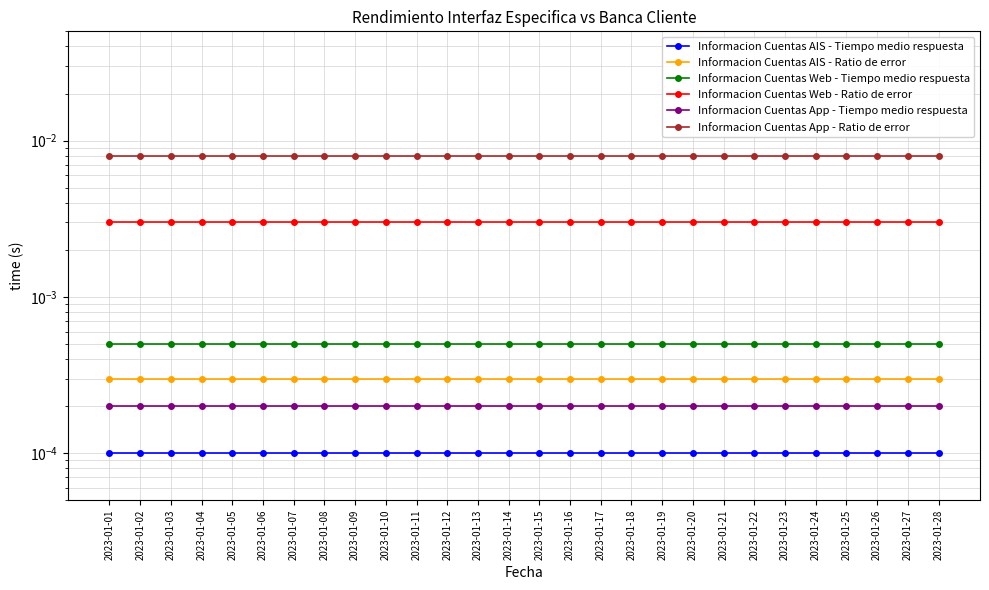

Reading right to left, extract all data points from this chart.

Informacion Cuentas AIS - Tiempo medio respuesta: 2023-01-28=0.0	2023-01-27=0.0	2023-01-26=0.0	2023-01-25=0.0	2023-01-24=0.0	2023-01-23=0.0	2023-01-22=0.0	2023-01-21=0.0	2023-01-20=0.0	2023-01-19=0.0	2023-01-18=0.0	2023-01-17=0.0	2023-01-16=0.0	2023-01-15=0.0	2023-01-14=0.0	2023-01-13=0.0	2023-01-12=0.0	2023-01-11=0.0	2023-01-10=0.0	2023-01-09=0.0	2023-01-08=0.0	2023-01-07=0.0	2023-01-06=0.0	2023-01-05=0.0	2023-01-04=0.0	2023-01-03=0.0	2023-01-02=0.0	2023-01-01=0.0
Informacion Cuentas AIS - Ratio de error: 2023-01-28=0.0	2023-01-27=0.0	2023-01-26=0.0	2023-01-25=0.0	2023-01-24=0.0	2023-01-23=0.0	2023-01-22=0.0	2023-01-21=0.0	2023-01-20=0.0	2023-01-19=0.0	2023-01-18=0.0	2023-01-17=0.0	2023-01-16=0.0	2023-01-15=0.0	2023-01-14=0.0	2023-01-13=0.0	2023-01-12=0.0	2023-01-11=0.0	2023-01-10=0.0	2023-01-09=0.0	2023-01-08=0.0	2023-01-07=0.0	2023-01-06=0.0	2023-01-05=0.0	2023-01-04=0.0	2023-01-03=0.0	2023-01-02=0.0	2023-01-01=0.0
Informacion Cuentas Web - Tiempo medio respuesta: 2023-01-28=0.0	2023-01-27=0.0	2023-01-26=0.0	2023-01-25=0.0	2023-01-24=0.0	2023-01-23=0.0	2023-01-22=0.0	2023-01-21=0.0	2023-01-20=0.0	2023-01-19=0.0	2023-01-18=0.0	2023-01-17=0.0	2023-01-16=0.0	2023-01-15=0.0	2023-01-14=0.0	2023-01-13=0.0	2023-01-12=0.0	2023-01-11=0.0	2023-01-10=0.0	2023-01-09=0.0	2023-01-08=0.0	2023-01-07=0.0	2023-01-06=0.0	2023-01-05=0.0	2023-01-04=0.0	2023-01-03=0.0	2023-01-02=0.0	2023-01-01=0.0
Informacion Cuentas Web - Ratio de error: 2023-01-28=0.0	2023-01-27=0.0	2023-01-26=0.0	2023-01-25=0.0	2023-01-24=0.0	2023-01-23=0.0	2023-01-22=0.0	2023-01-21=0.0	2023-01-20=0.0	2023-01-19=0.0	2023-01-18=0.0	2023-01-17=0.0	2023-01-16=0.0	2023-01-15=0.0	2023-01-14=0.0	2023-01-13=0.0	2023-01-12=0.0	2023-01-11=0.0	2023-01-10=0.0	2023-01-09=0.0	2023-01-08=0.0	2023-01-07=0.0	2023-01-06=0.0	2023-01-05=0.0	2023-01-04=0.0	2023-01-03=0.0	2023-01-02=0.0	2023-01-01=0.0
Informacion Cuentas App - Tiempo medio respuesta: 2023-01-28=0.0	2023-01-27=0.0	2023-01-26=0.0	2023-01-25=0.0	2023-01-24=0.0	2023-01-23=0.0	2023-01-22=0.0	2023-01-21=0.0	2023-01-20=0.0	2023-01-19=0.0	2023-01-18=0.0	2023-01-17=0.0	2023-01-16=0.0	2023-01-15=0.0	2023-01-14=0.0	2023-01-13=0.0	2023-01-12=0.0	2023-01-11=0.0	2023-01-10=0.0	2023-01-09=0.0	2023-01-08=0.0	2023-01-07=0.0	2023-01-06=0.0	2023-01-05=0.0	2023-01-04=0.0	2023-01-03=0.0	2023-01-02=0.0	2023-01-01=0.0
Informacion Cuentas App - Ratio de error: 2023-01-28=0.0	2023-01-27=0.0	2023-01-26=0.0	2023-01-25=0.0	2023-01-24=0.0	2023-01-23=0.0	2023-01-22=0.0	2023-01-21=0.0	2023-01-20=0.0	2023-01-19=0.0	2023-01-18=0.0	2023-01-17=0.0	2023-01-16=0.0	2023-01-15=0.0	2023-01-14=0.0	2023-01-13=0.0	2023-01-12=0.0	2023-01-11=0.0	2023-01-10=0.0	2023-01-09=0.0	2023-01-08=0.0	2023-01-07=0.0	2023-01-06=0.0	2023-01-05=0.0	2023-01-04=0.0	2023-01-03=0.0	2023-01-02=0.0	2023-01-01=0.0